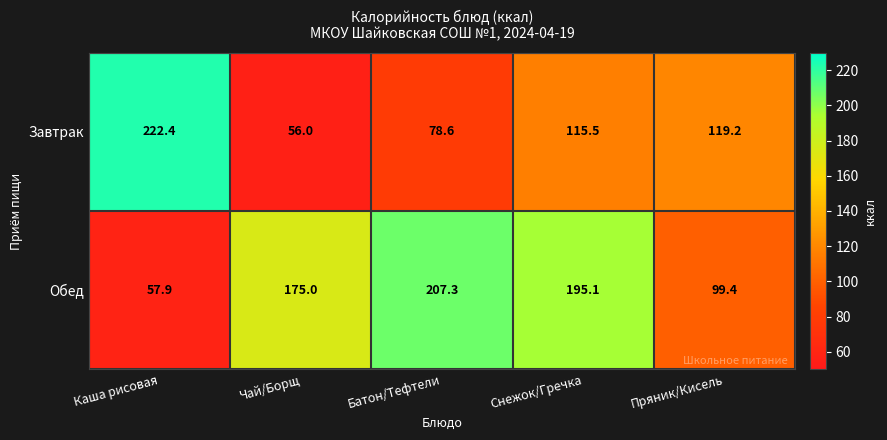

What is the spread (max minus min) of values at Каша рисовая?

164.5